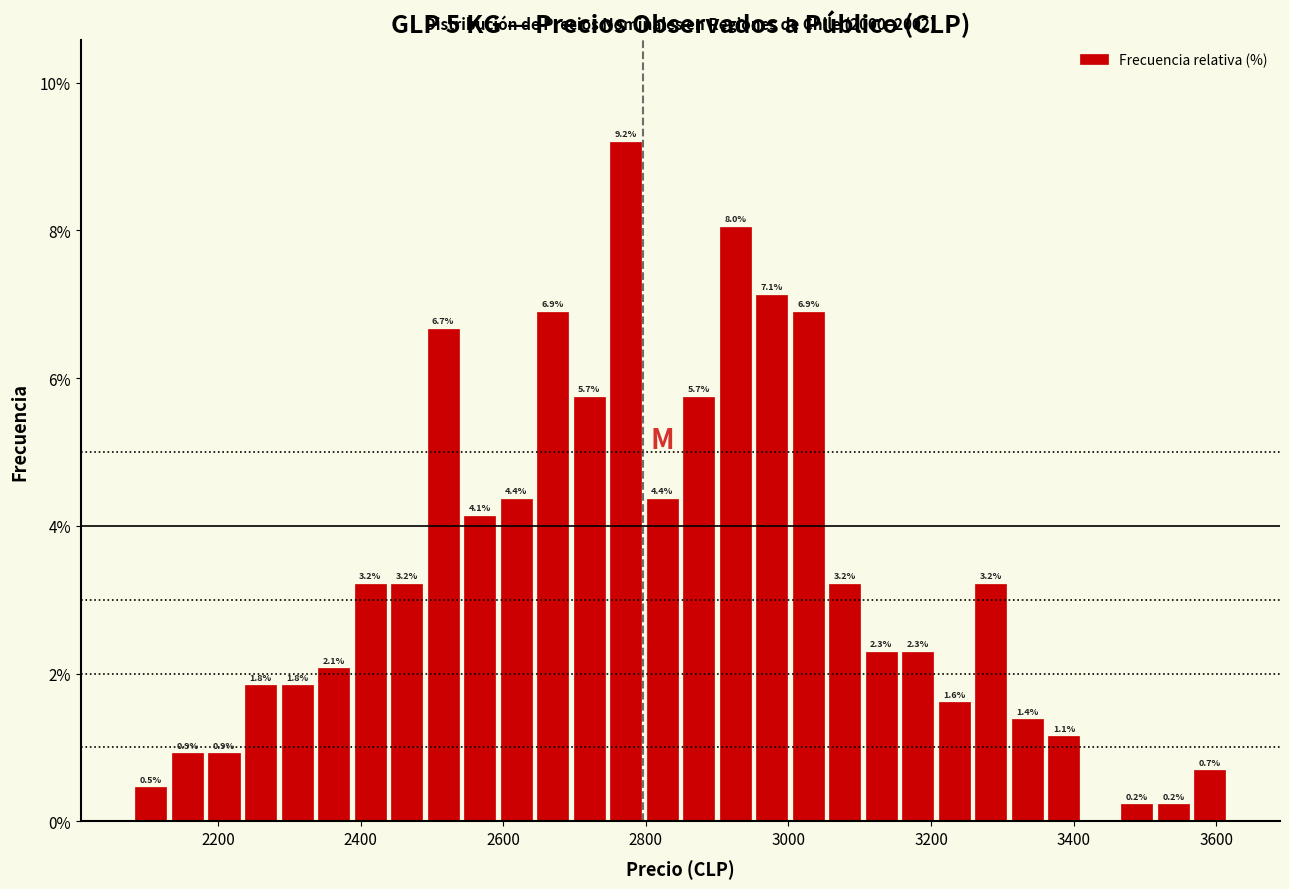

Around what value on the x-axis is the tallest bar? Give the approximate position of its centre, as read against the axis.

2780